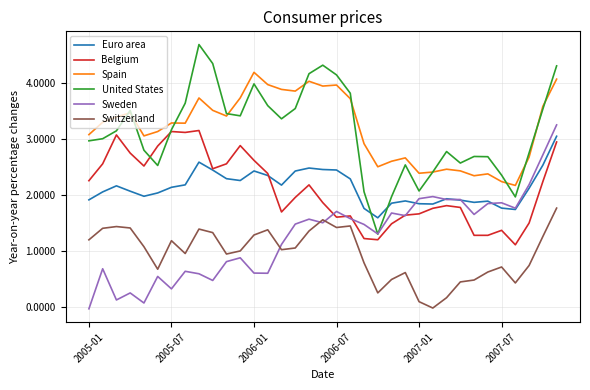

True or false: Spain and Belgium intersect in this chart.

False